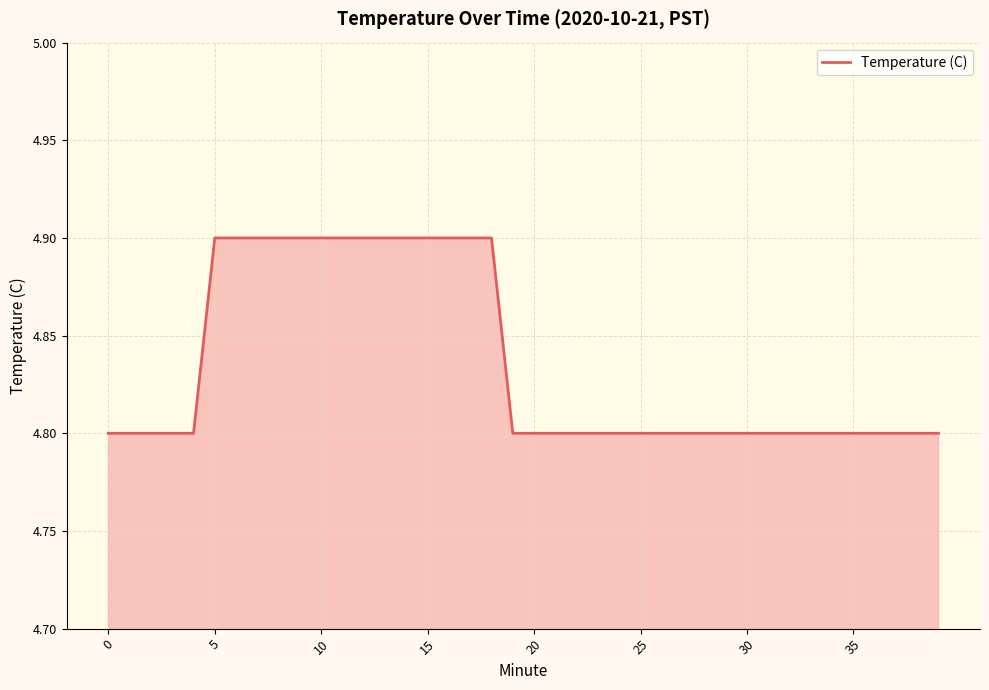

Reading left to right, list all the values displayed in this chart.

4.8	4.8	4.8	4.8	4.8	4.9	4.9	4.9	4.9	4.9	4.9	4.9	4.9	4.9	4.9	4.9	4.9	4.9	4.9	4.8	4.8	4.8	4.8	4.8	4.8	4.8	4.8	4.8	4.8	4.8	4.8	4.8	4.8	4.8	4.8	4.8	4.8	4.8	4.8	4.8